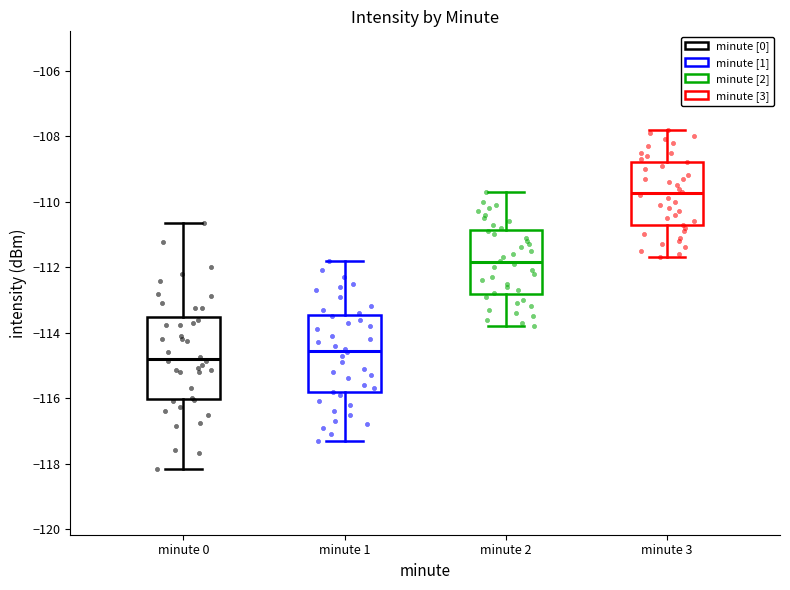

Reading left to right, transcribe this box plot: for each box, give where its median line is, the range the box spans, and where its two whiskers end, as read against the y-axis. The values are not printed on the chart, so give them approximately, as read against the axis.

minute 0: median -114.8, box -116.0 to -113.6, whiskers -118.2 to -110.6
minute 1: median -114.6, box -115.8 to -113.4, whiskers -117.2 to -111.8
minute 2: median -111.8, box -112.8 to -110.8, whiskers -113.8 to -109.6
minute 3: median -109.8, box -110.8 to -108.8, whiskers -111.6 to -107.8